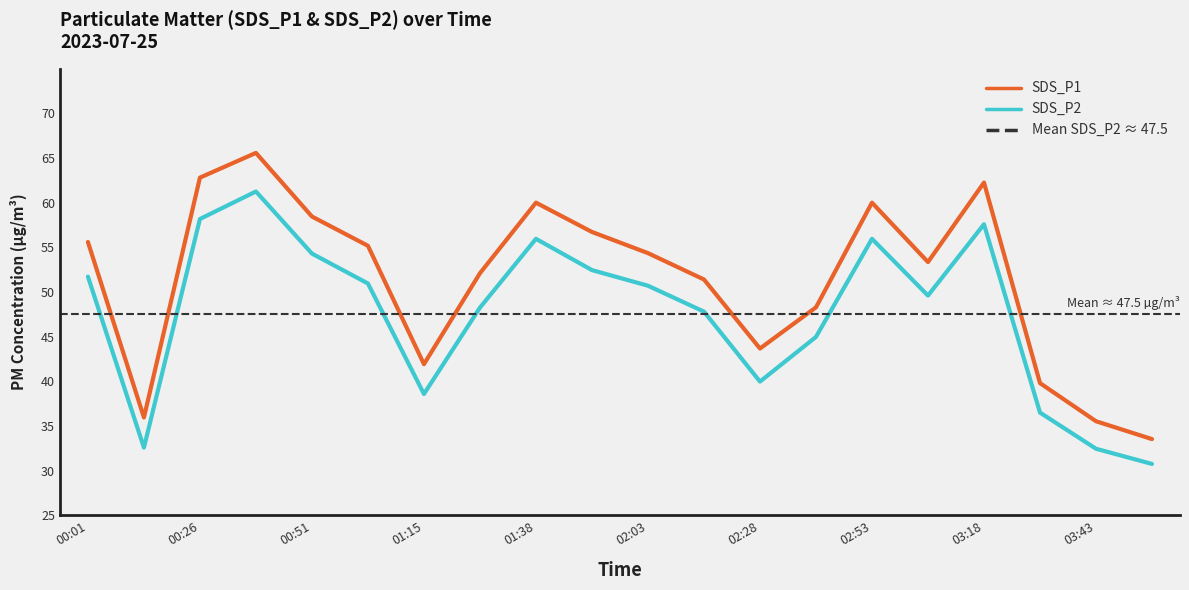

List the series in order of their peak value, highest first.

SDS_P1, SDS_P2